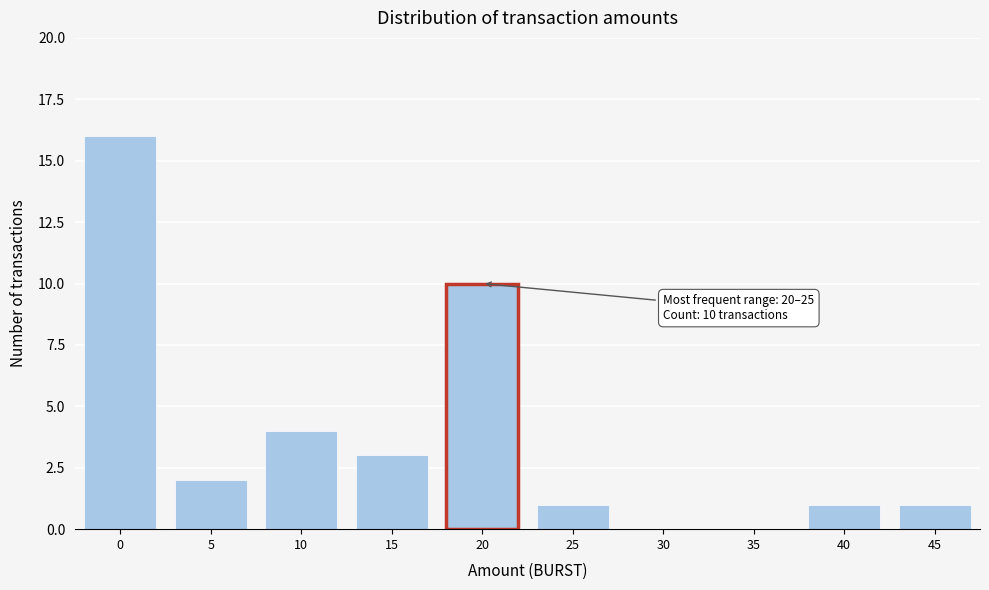

Reading left to right, extract all data points from this chart.

0=16	5=2	10=4	15=3	20=10	25=1	30=0	35=0	40=1	45=1